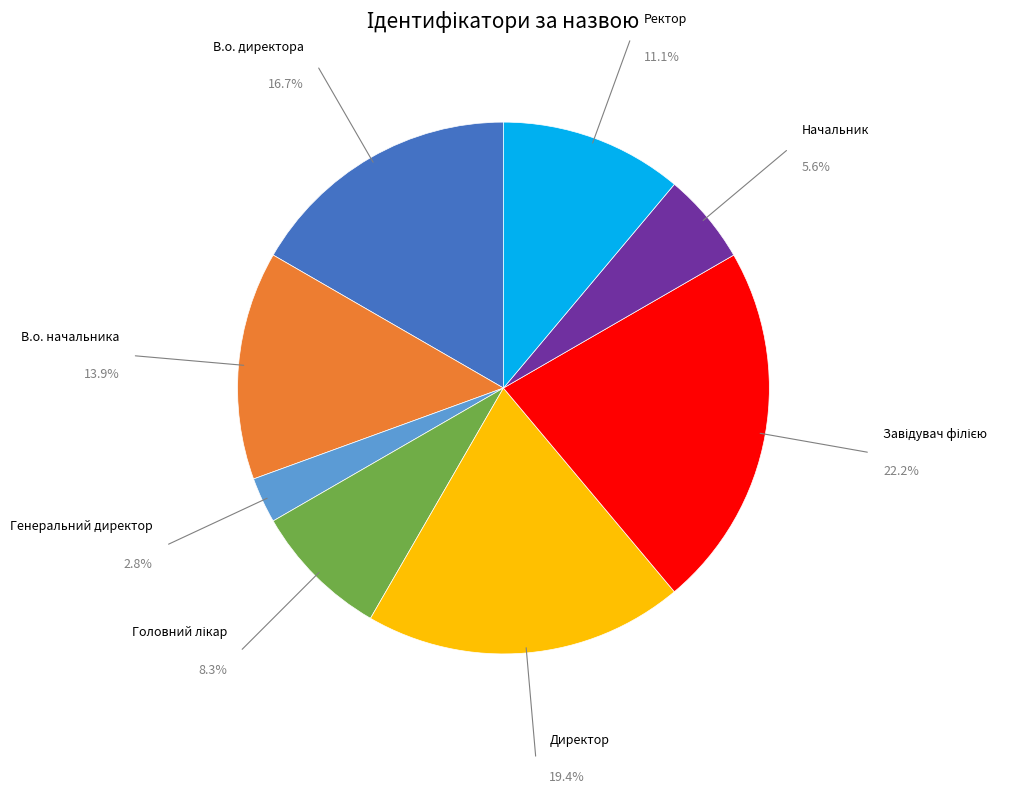

Does any single category account for the majority?

No